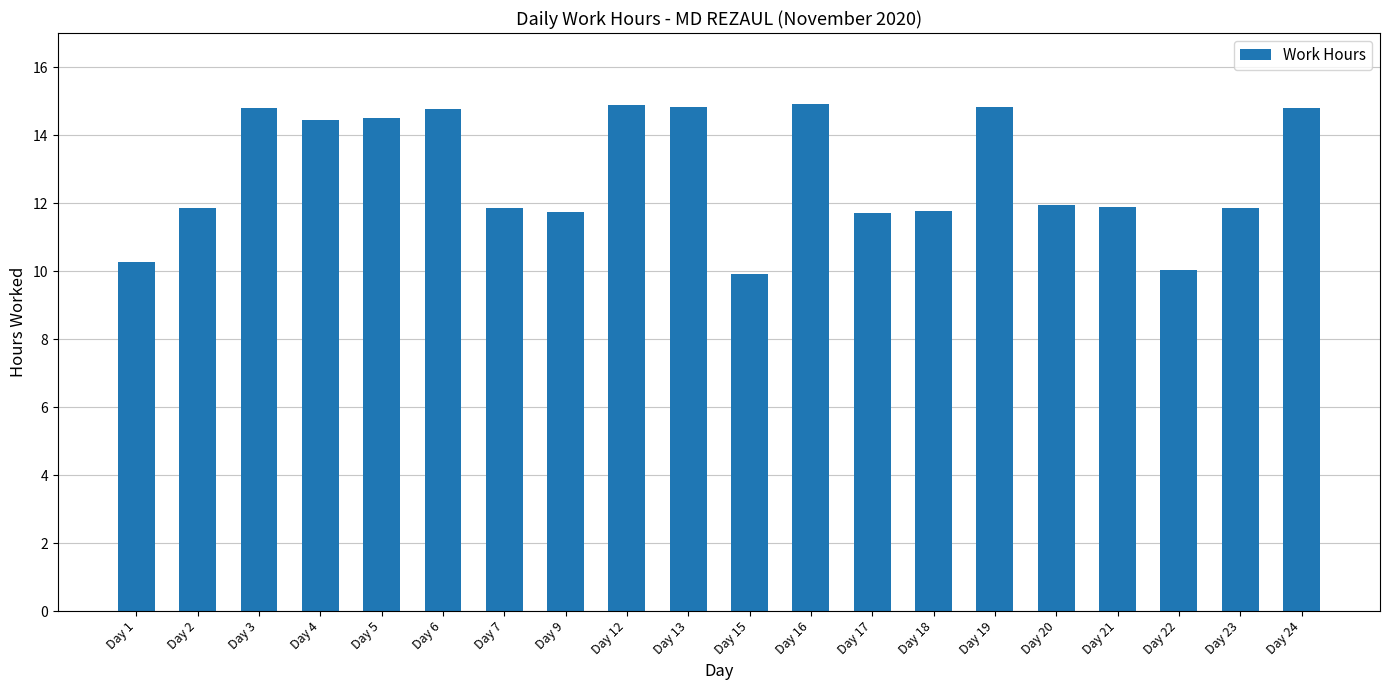

What is the smallest value displayed?

9.9